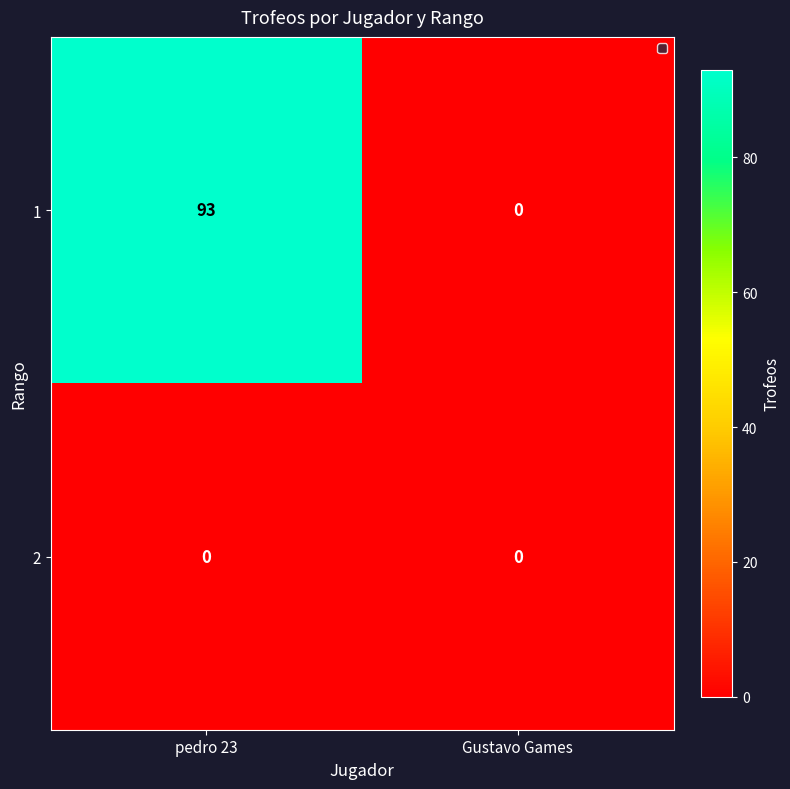

What is the total value across all series at pedro 23?

93